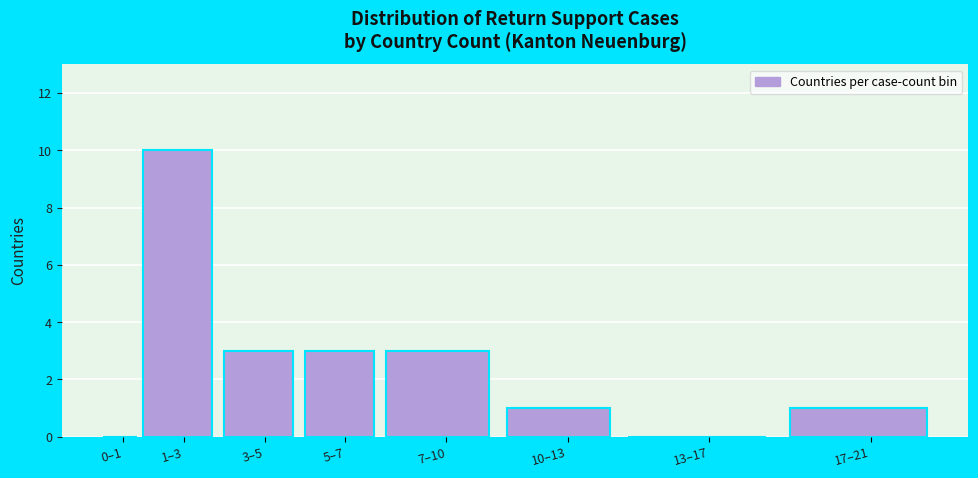

Reading left to right, what are all the values shown in this chart?

0–1=0	1–3=10	3–5=3	5–7=3	7–10=3	10–13=1	13–17=0	17–21=1